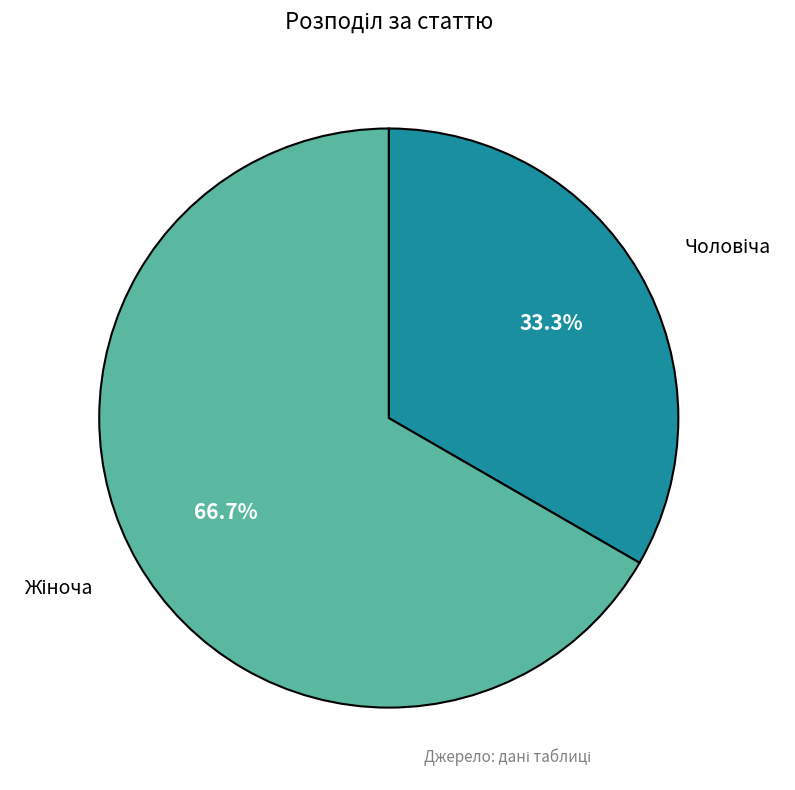

Is there a majority slice in this chart?

Yes